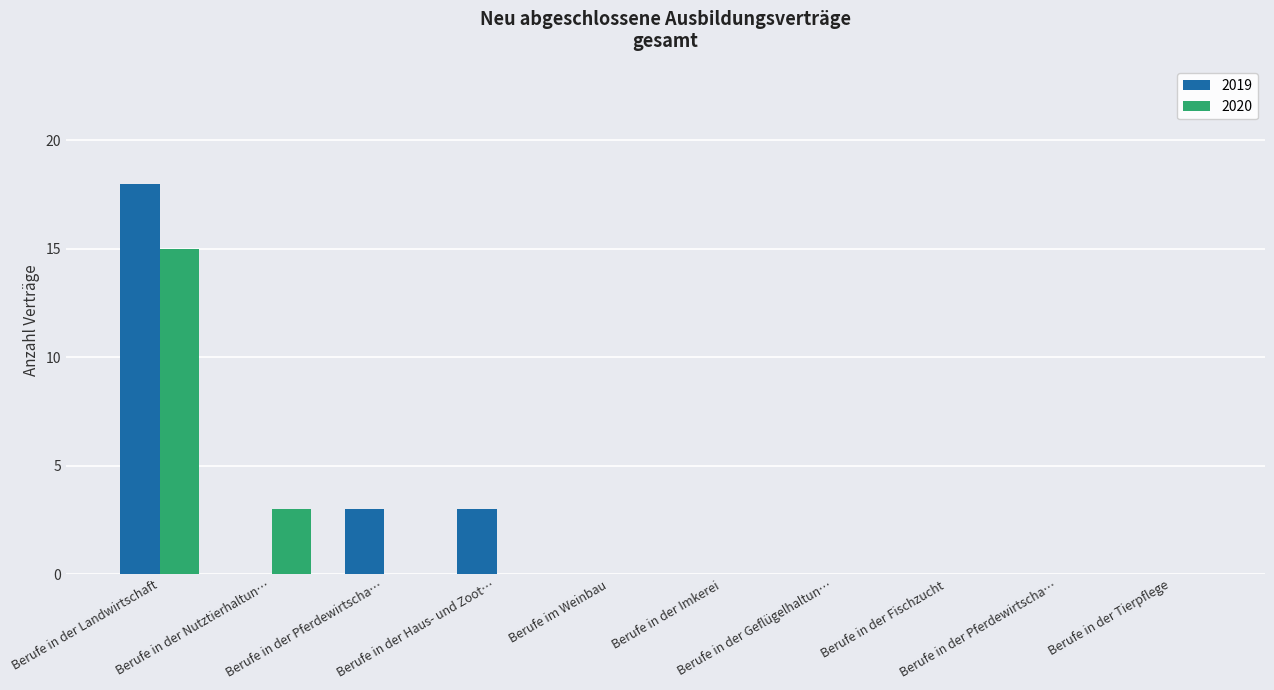

How many groups of bars are there?

10